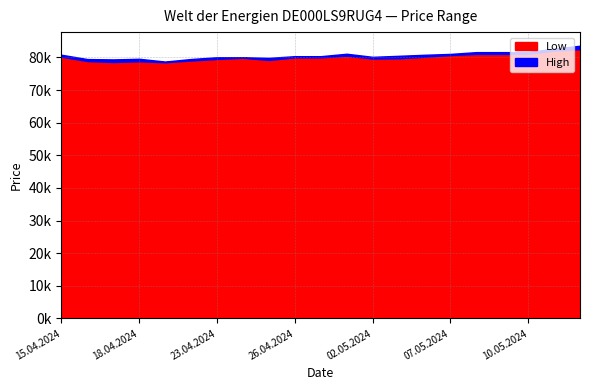

The High series shows 80391 at 29.04.2024. True or false?

True